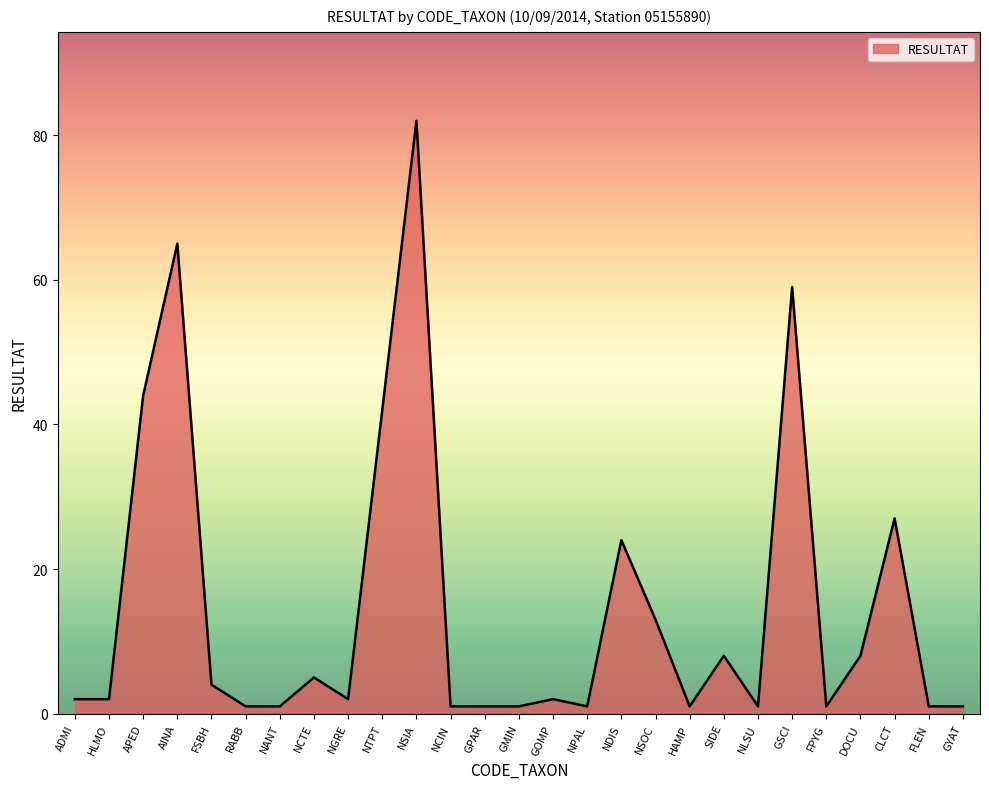

How many lines are shown in the chart?

1